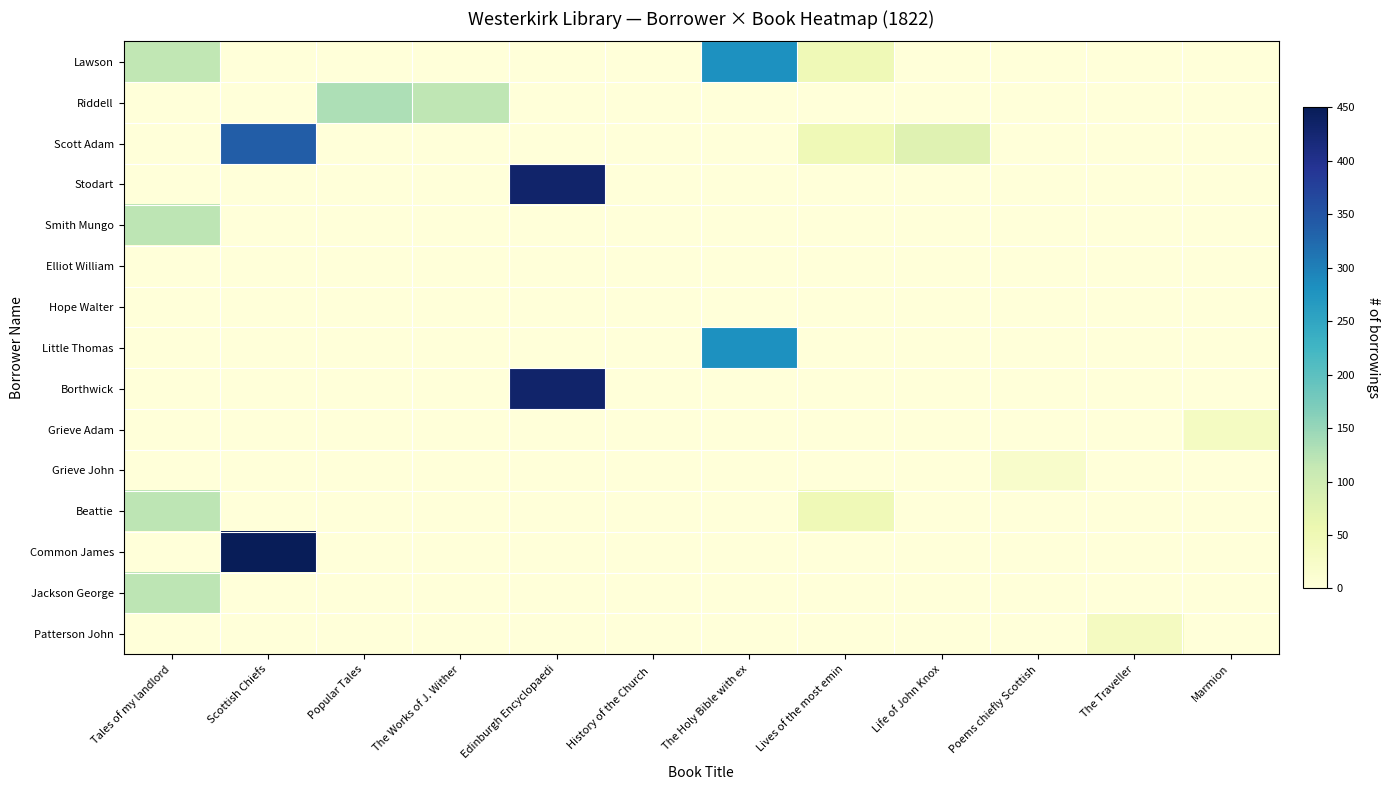

Which series has the widest spread of values?

Common James